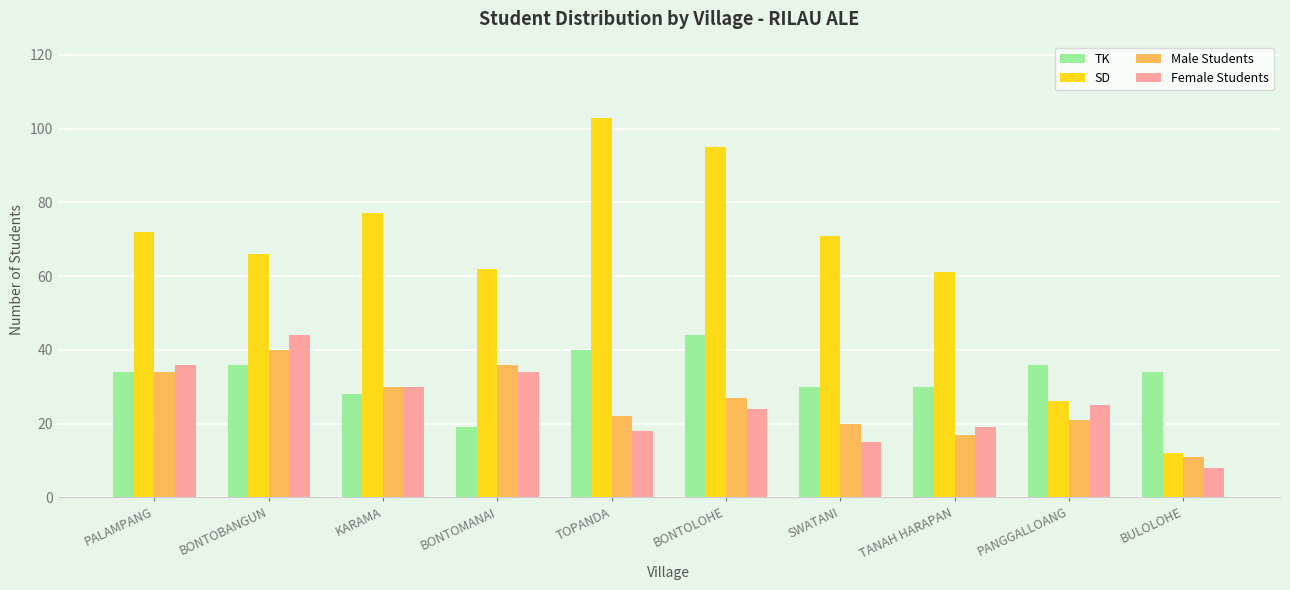

Is it true that Male Students equals 4 at BULOLOHE?

False